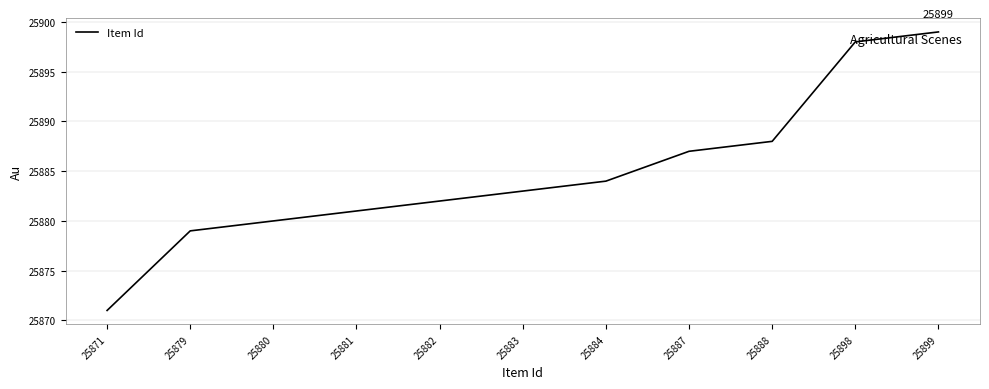

At which category does the chart reach its peak across all series?

25899